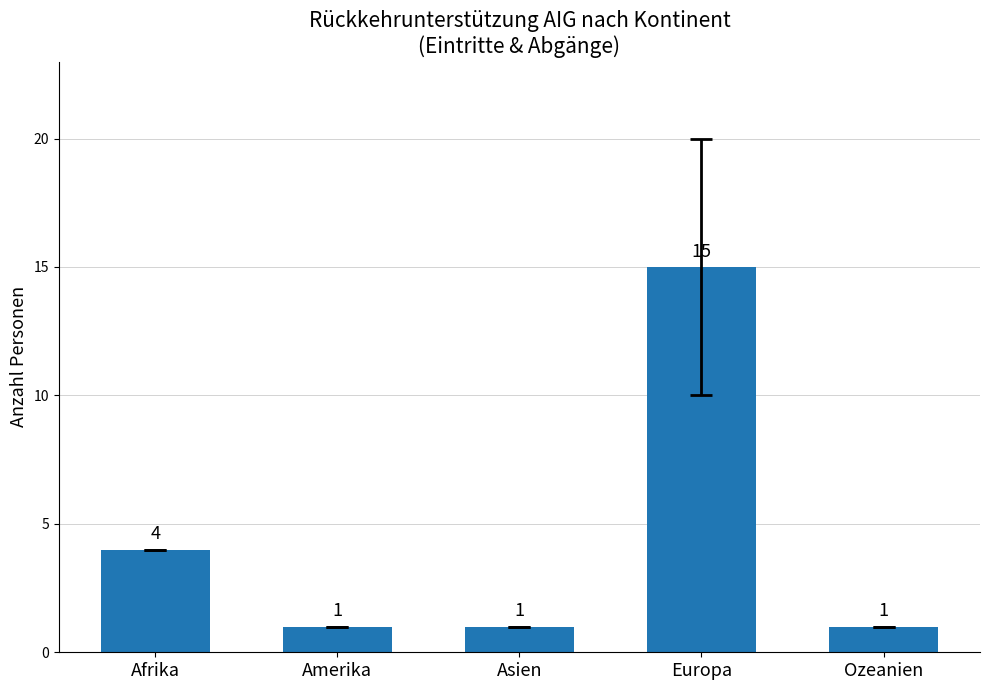

What is the average value?

4